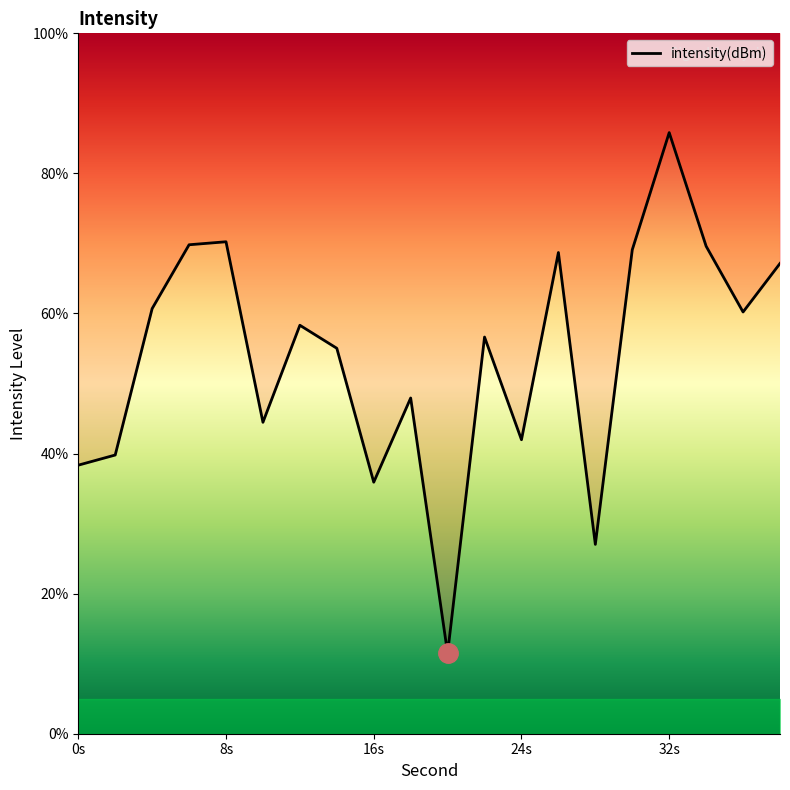

True or false: the data has more than 1 interior local peaks.

True